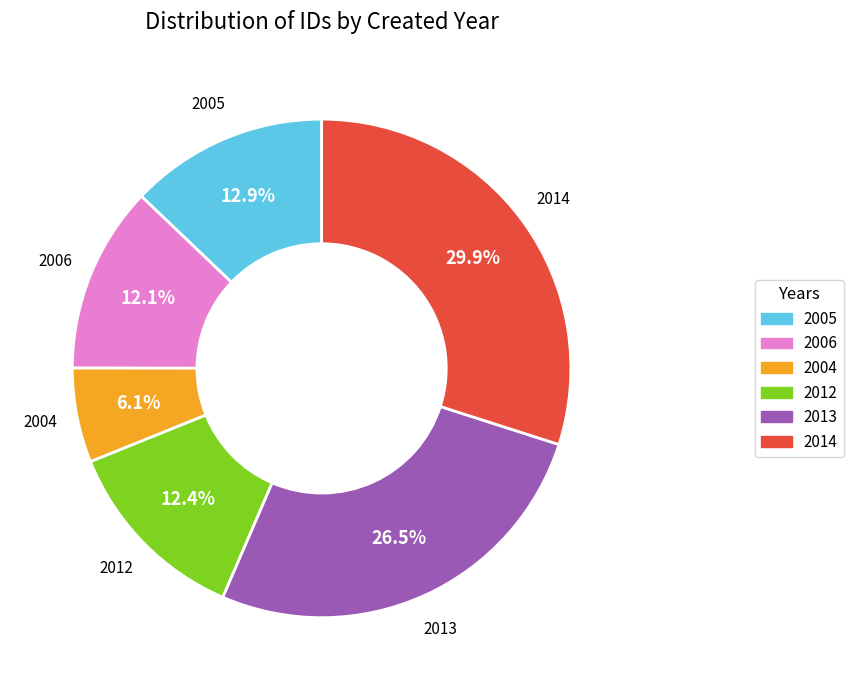

Is there a majority slice in this chart?

No